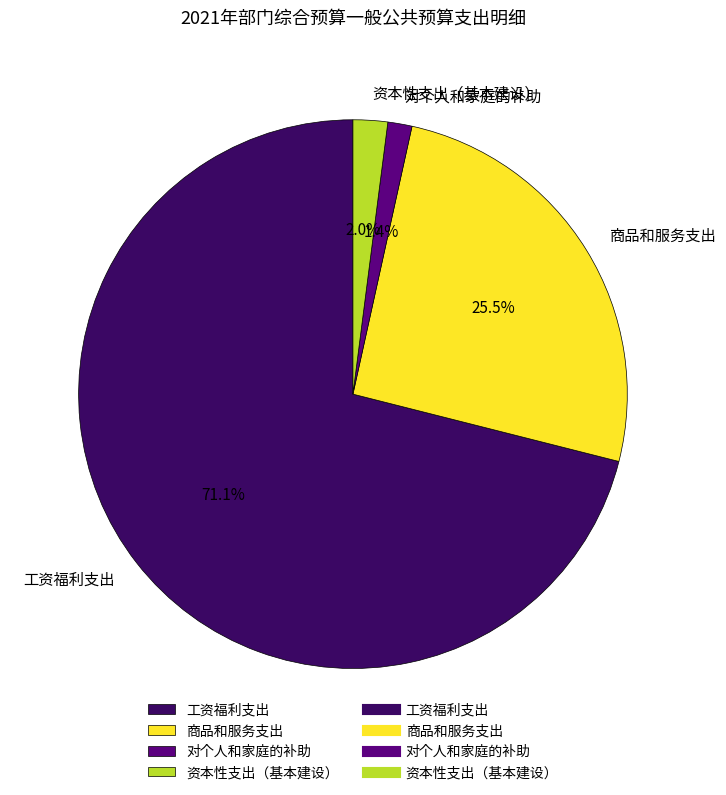

What is the largest slice in the pie chart?

工资福利支出